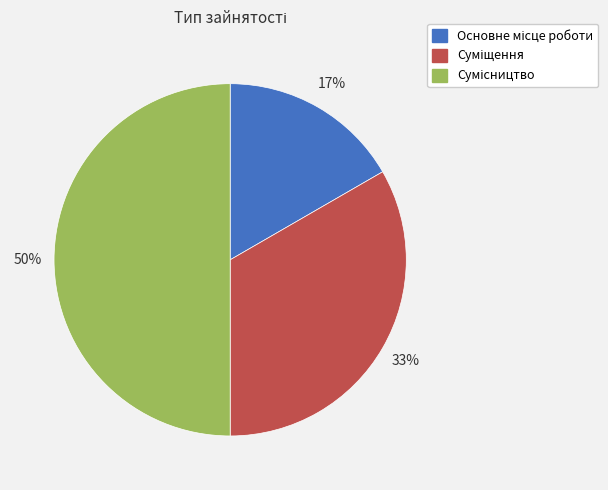

To the nearest percent, what is the difference between the largest and smallest slice percentages?

33%